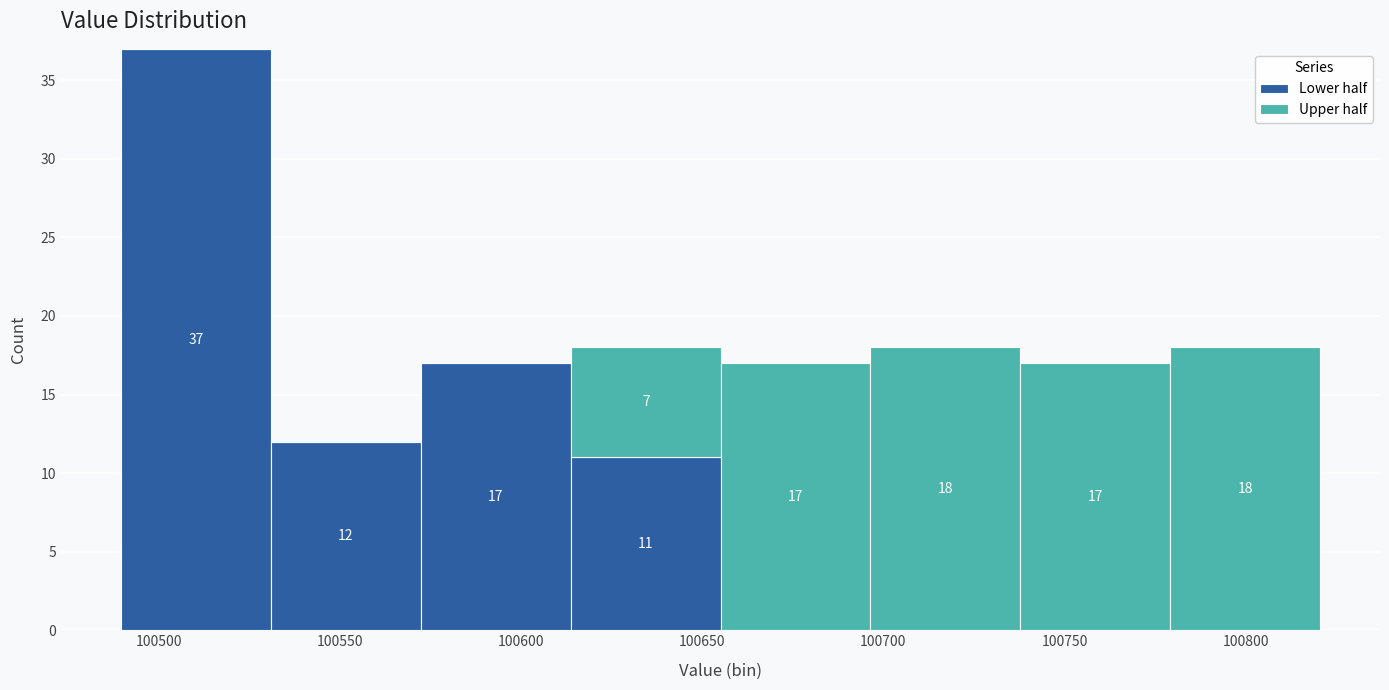

Which range on the x-axis has the tallest stacked bar (by total height)?

100490 to 100530